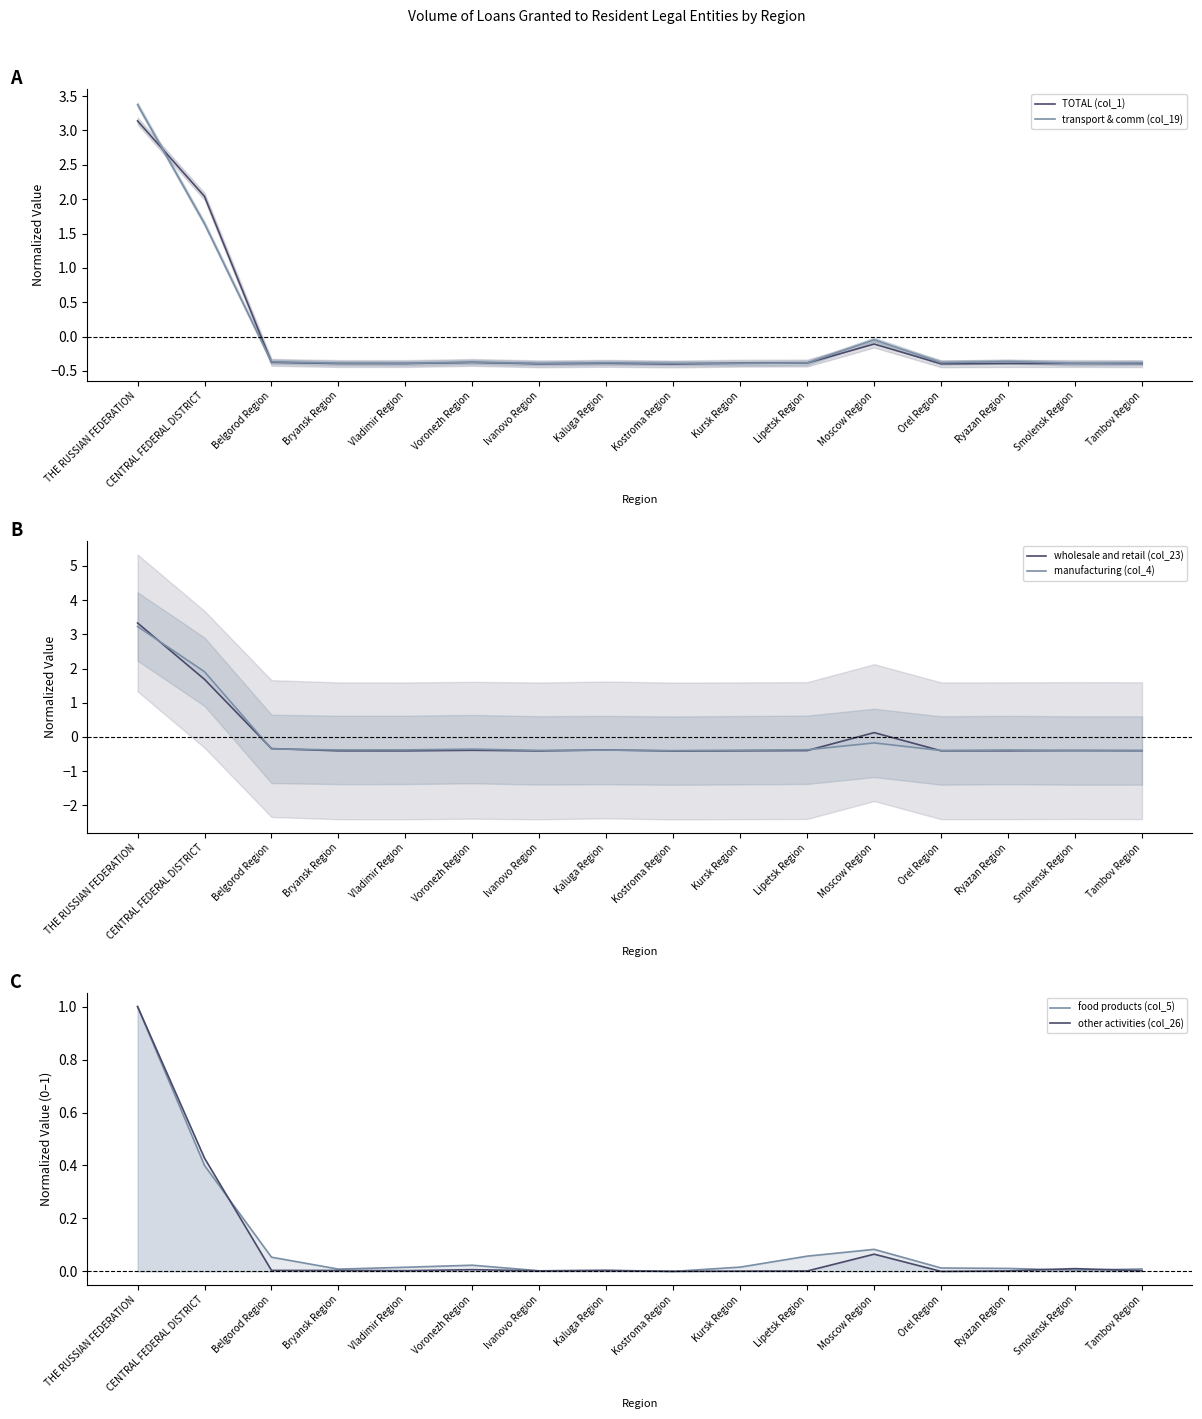

At which category is the sum across all series the highest?

THE RUSSIAN FEDERATION